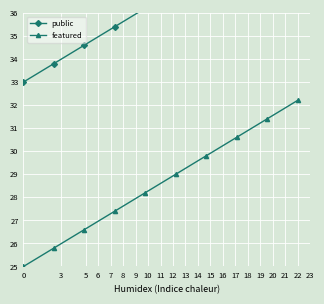

True or false: public has more than 2 interior local peaks.

False